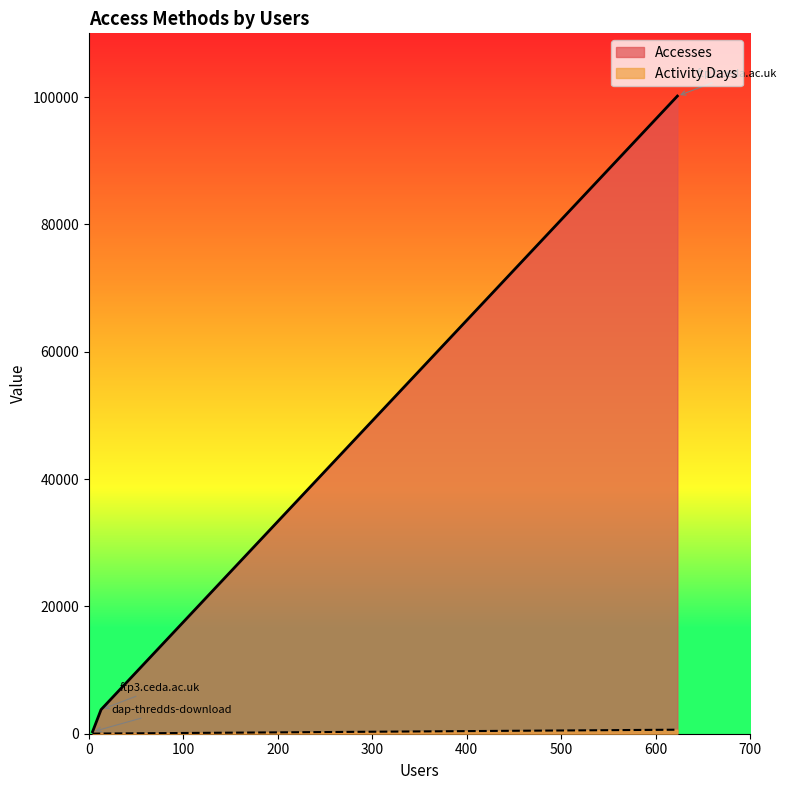

What is the greatest value displayed?

100144